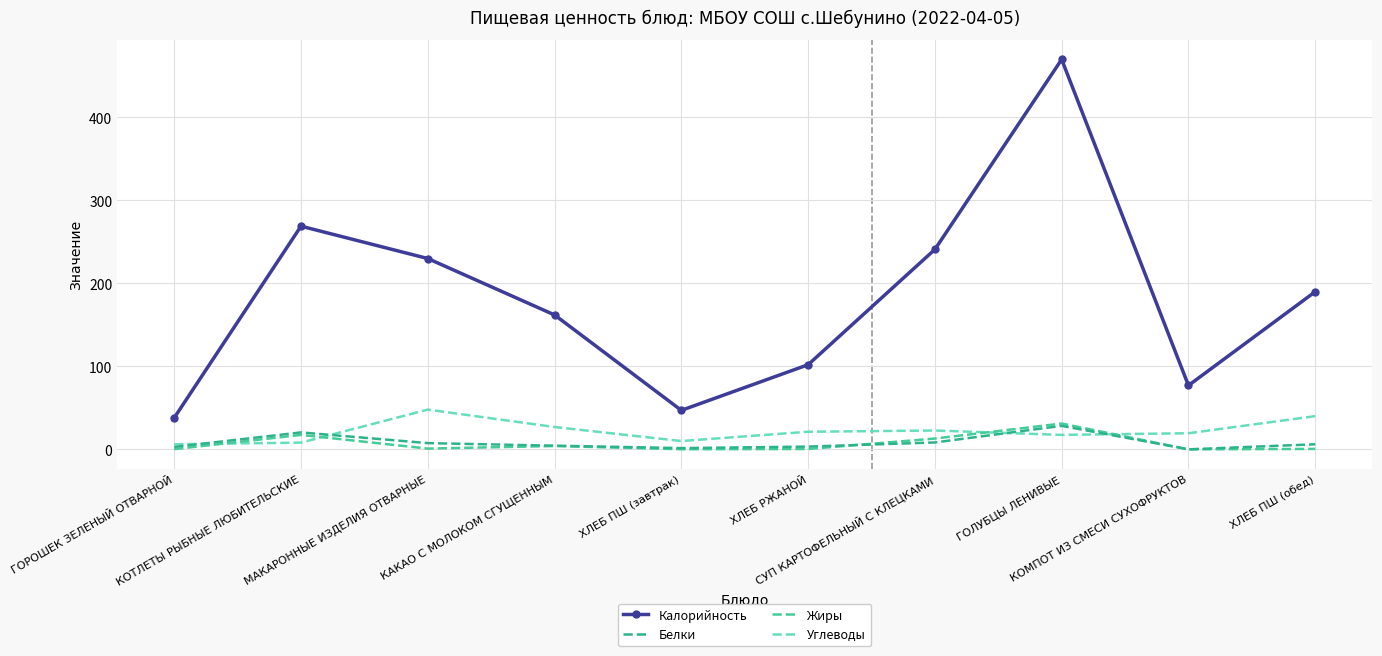

What position from the right is ГОРОШЕК ЗЕЛЕНЫЙ ОТВАРНОЙ?

10